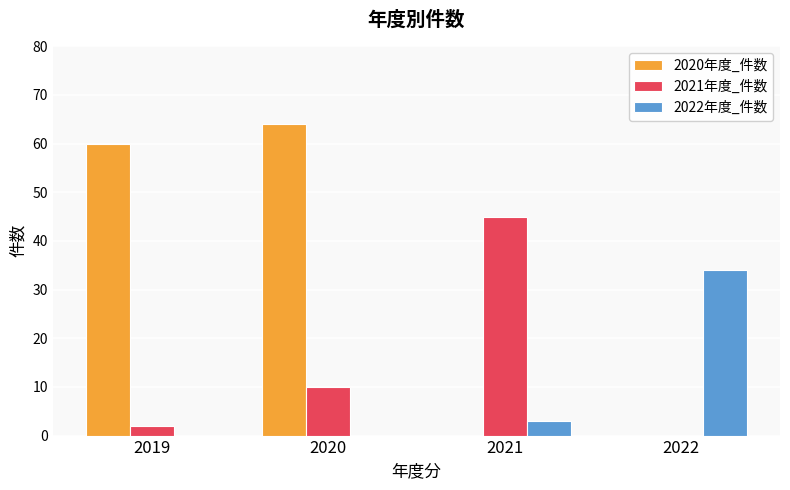

Reading left to right, what are all the values shown in this chart?

2020年度_件数: 60	64	0	0
2021年度_件数: 2	10	45	0
2022年度_件数: 0	0	3	34